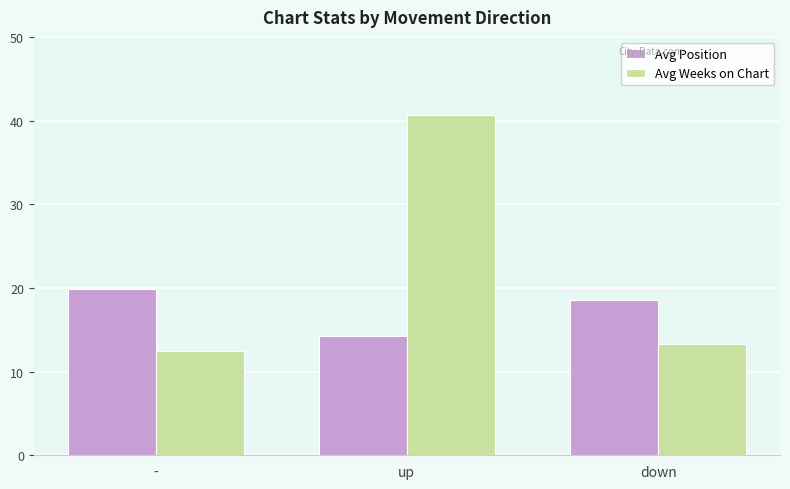

What is the label of the 2nd bar from the right?

up